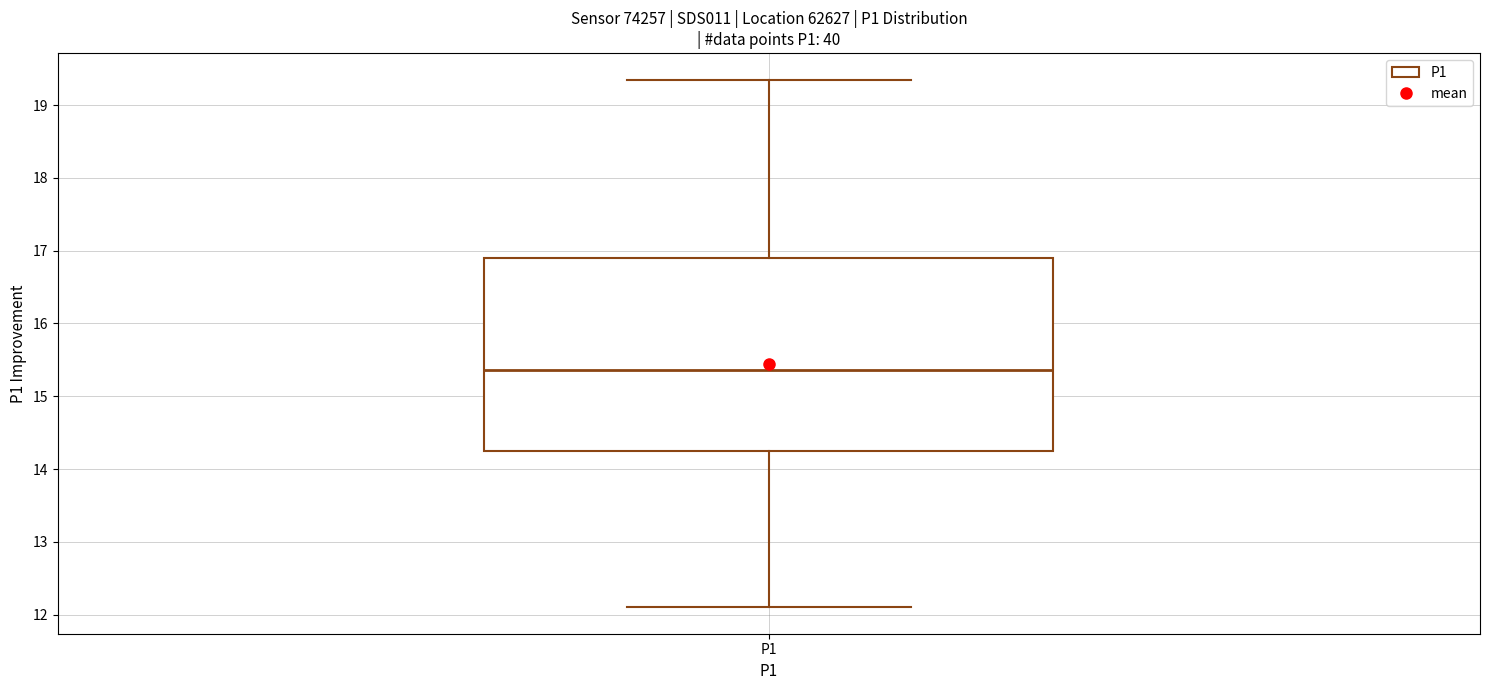

Read this box plot against the y-axis: the position of the median line, the range covered by the box, and the ends of both whiskers. The values are not printed on the chart, so give them approximately, as read against the axis.

median 15.4, box 14.2 to 16.9, whiskers 12.1 to 19.4